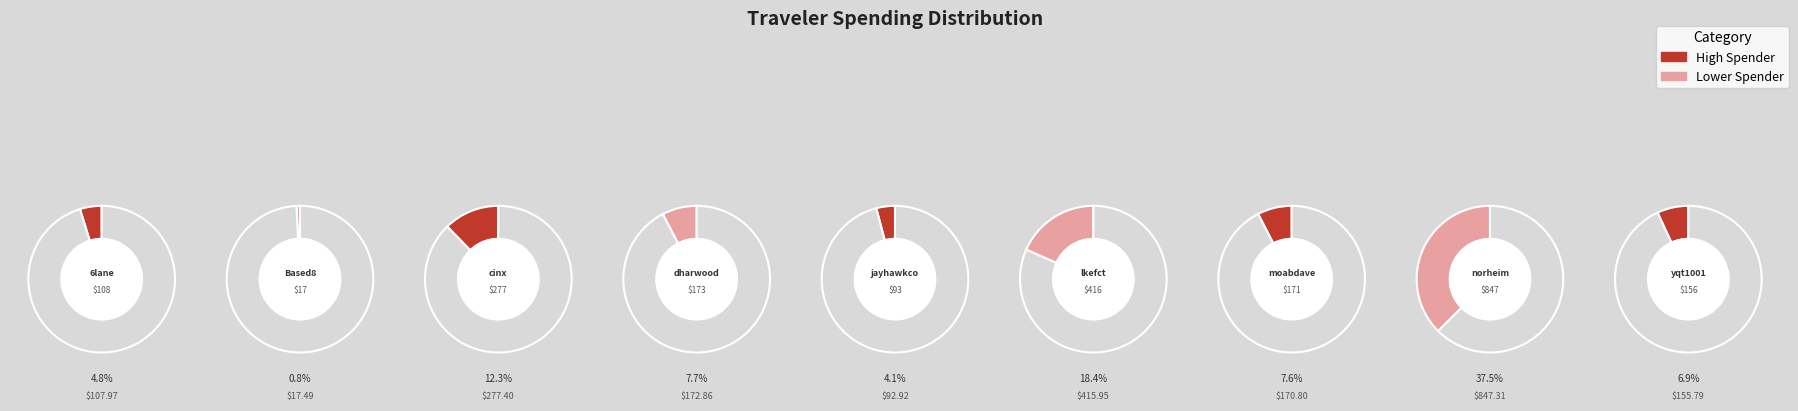

Is it true that norheim is 48% of the pie?

False